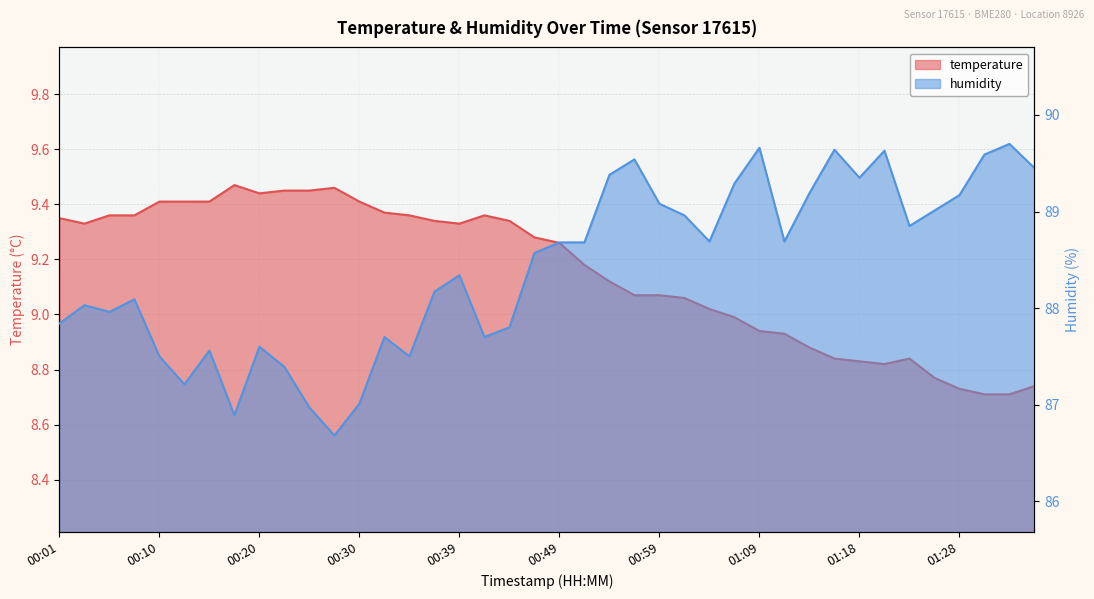

True or false: temperature has more than 0 points higher than both neighbors.

True